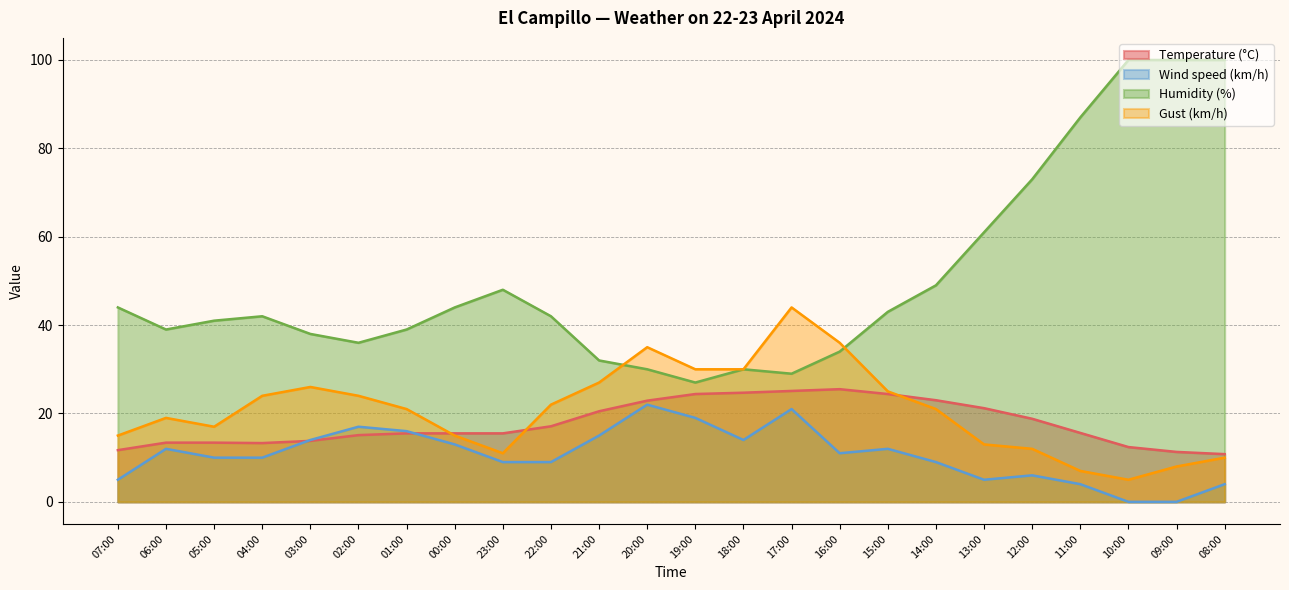

Is the value of Humidity (%) at 02:00 greater than the value of Wind speed (km/h) at 02:00?

Yes